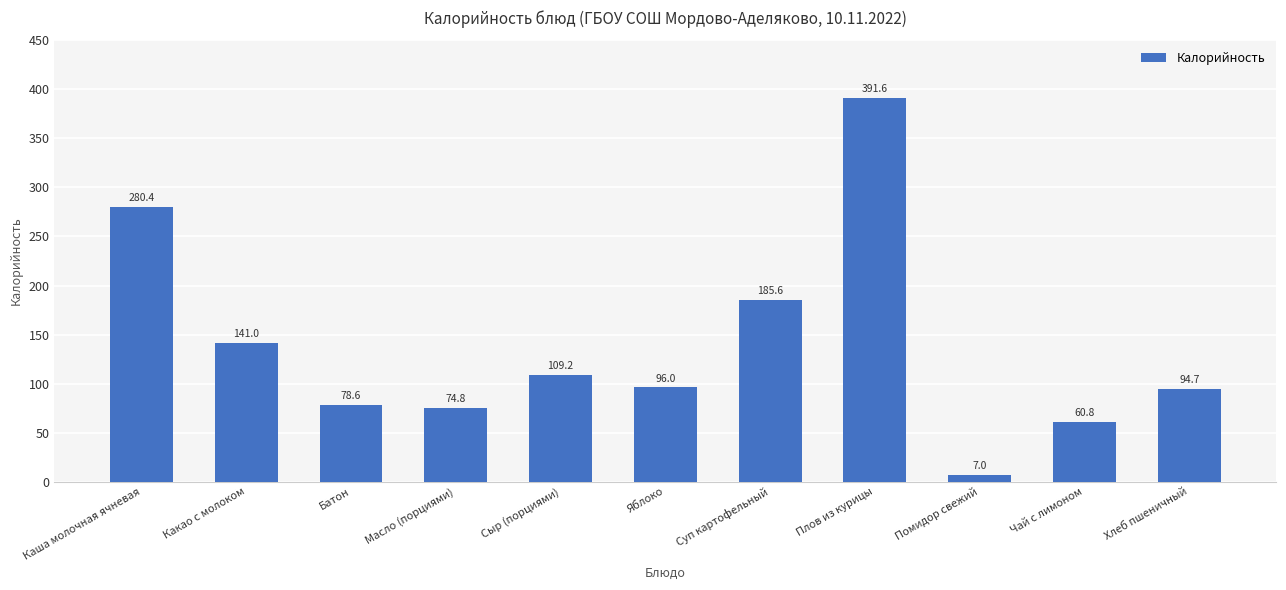

Are the bars grouped side by side (vs. stacked)?

No